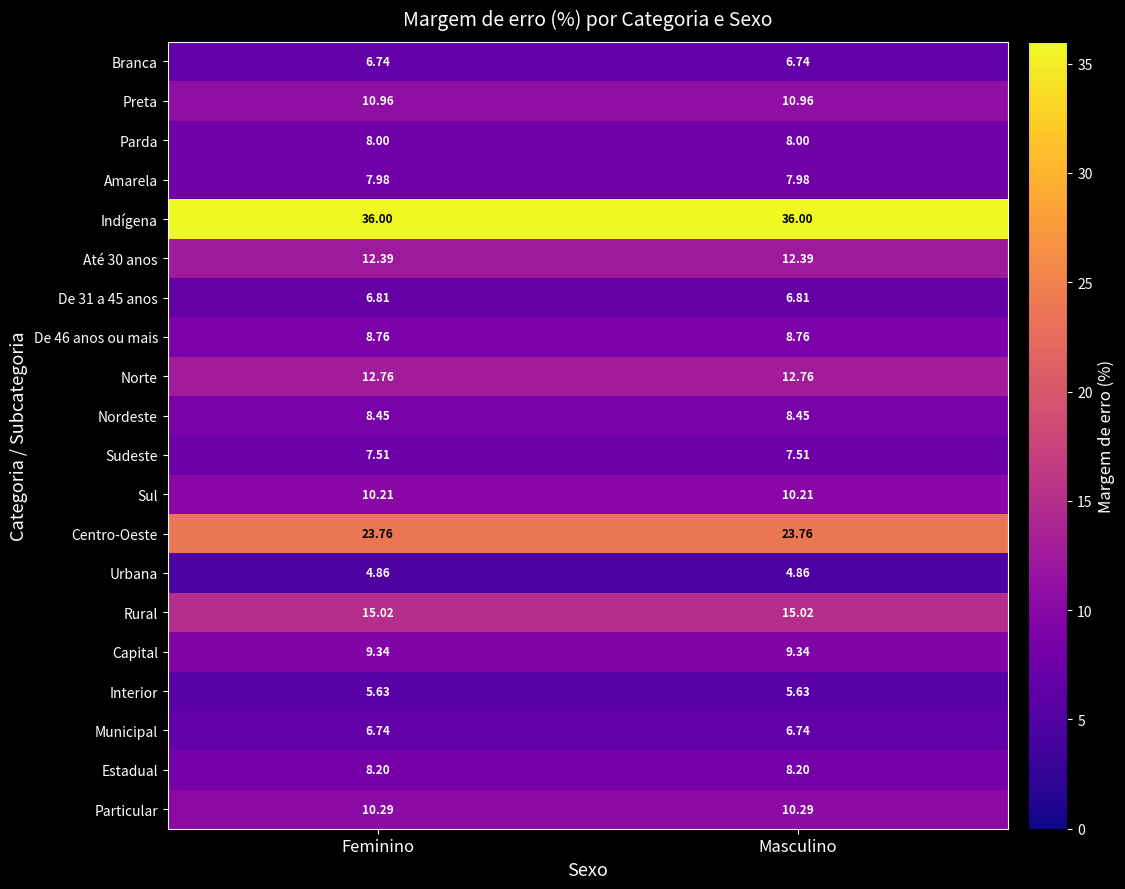

What is the total value across all series at Feminino?

220.4